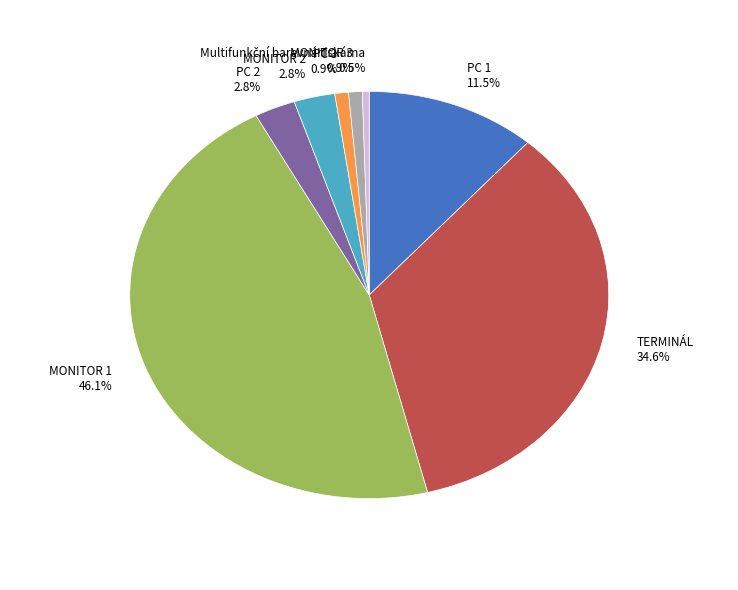

Does MONITOR 3 account for over 50% of the chart?

No